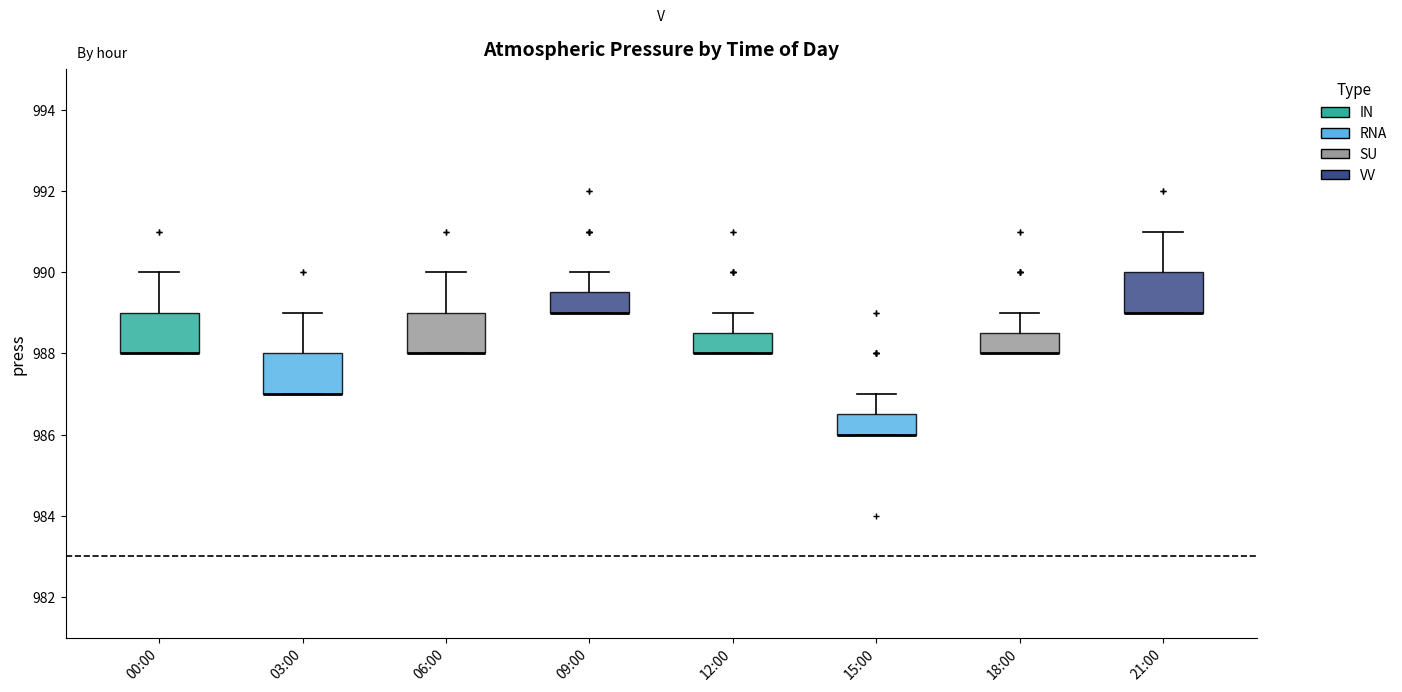

Reading left to right, transcribe this box plot: for each box, give where its median line is, the range the box spans, and where its two whiskers end, as read against the y-axis. The values are not printed on the chart, so give them approximately, as read against the axis.

00:00: median 988.0 (drawn on the box's lower edge), box 988.0 to 989.0, whiskers 988.0 to 990.0
03:00: median 987.0 (drawn on the box's lower edge), box 987.0 to 988.0, whiskers 987.0 to 989.0
06:00: median 988.0 (drawn on the box's lower edge), box 988.0 to 989.0, whiskers 988.0 to 990.0
09:00: median 989.0 (drawn on the box's lower edge), box 989.0 to 989.6, whiskers 989.0 to 990.0
12:00: median 988.0 (drawn on the box's lower edge), box 988.0 to 988.6, whiskers 988.0 to 989.0
15:00: median 986.0 (drawn on the box's lower edge), box 986.0 to 986.6, whiskers 986.0 to 987.0
18:00: median 988.0 (drawn on the box's lower edge), box 988.0 to 988.6, whiskers 988.0 to 989.0
21:00: median 989.0 (drawn on the box's lower edge), box 989.0 to 990.0, whiskers 989.0 to 991.0